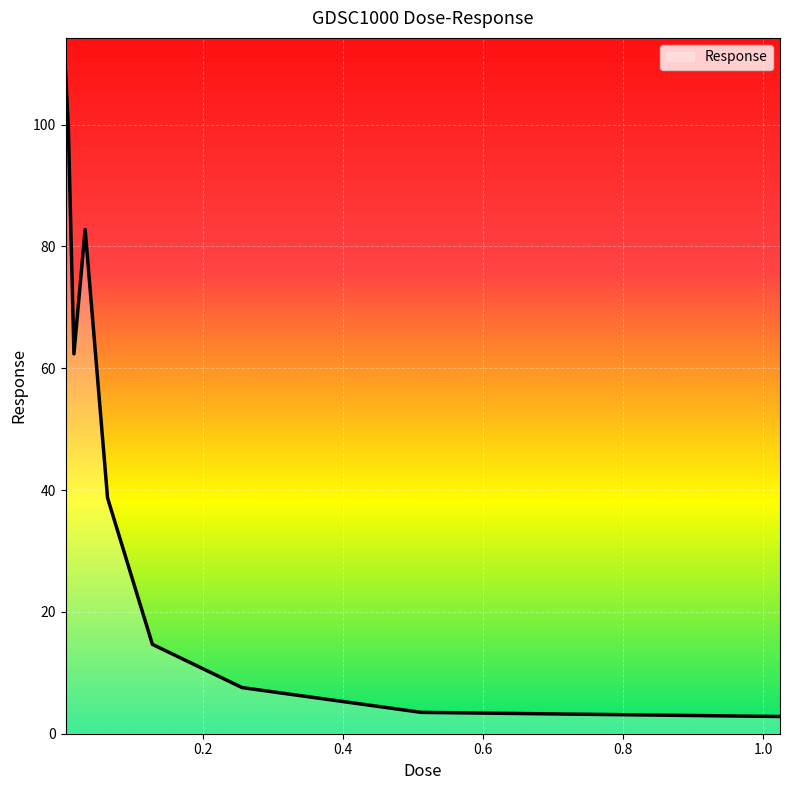

What is the minimum value shown in the chart?

2.8